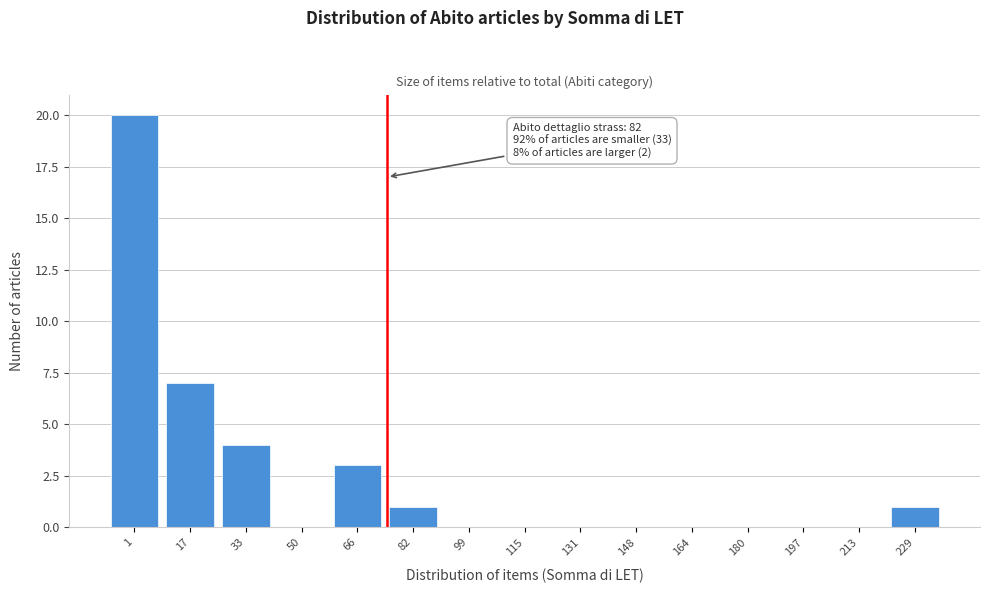

Reading right to left, what are all the values shown in this chart?

229=1	213=0	197=0	180=0	164=0	148=0	131=0	115=0	99=0	82=1	66=3	50=0	33=4	17=7	1=20